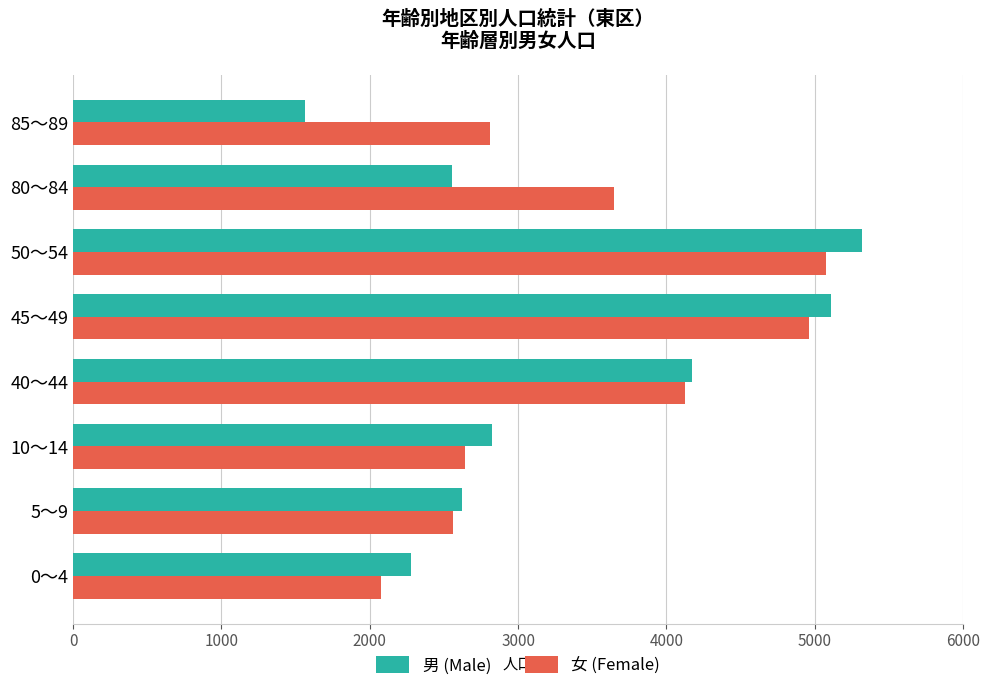

Rank the series at 80～84 from lowest to highest value.

男 (Male), 女 (Female)